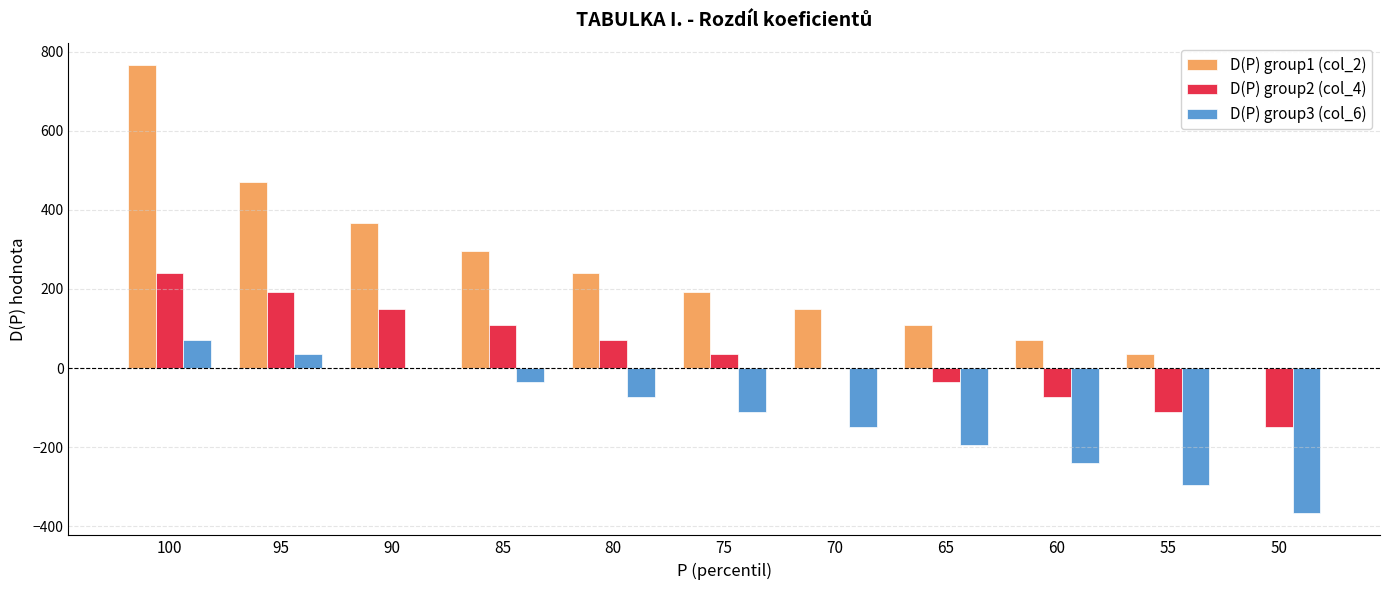

At which category is the sum across all series the highest?

100